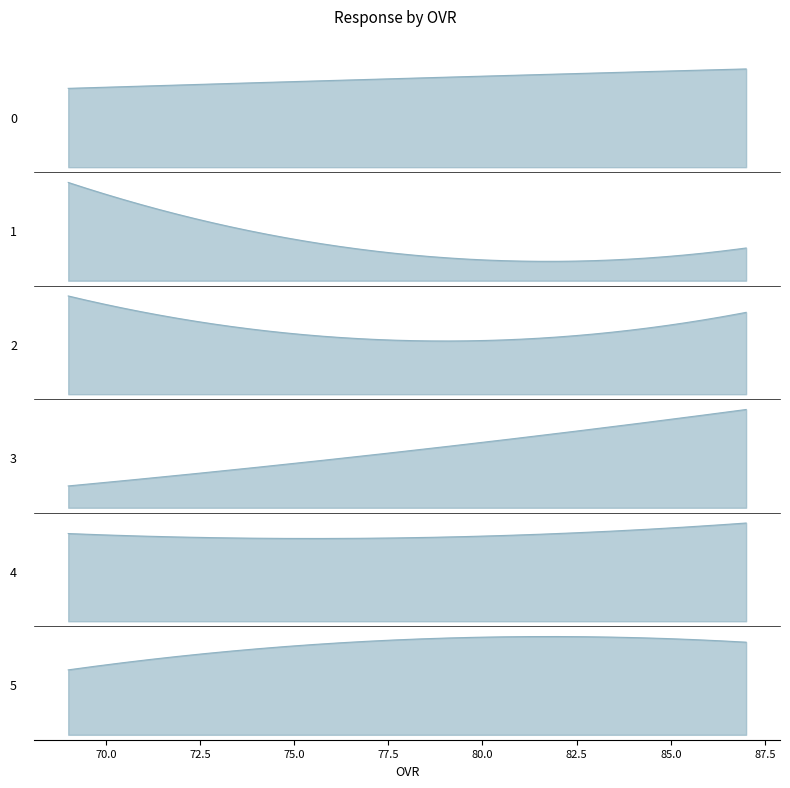

What is the value of the ovr_raw point at the 3rd from the left?

69.0